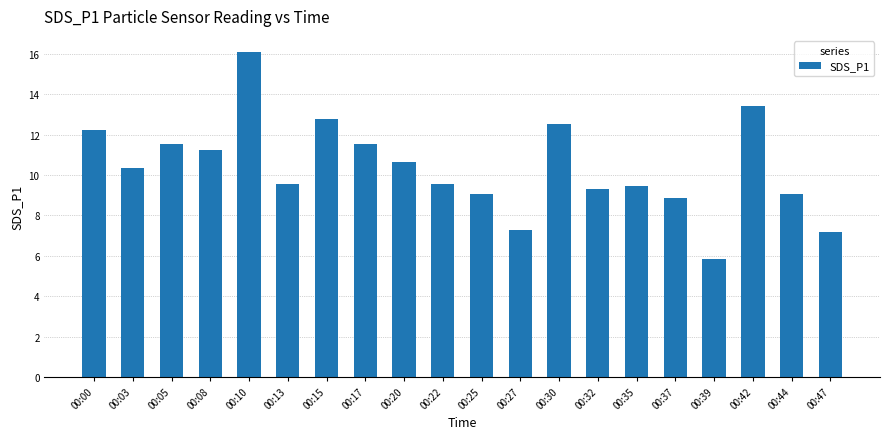

At which label does the data first exceed 10?

00:00